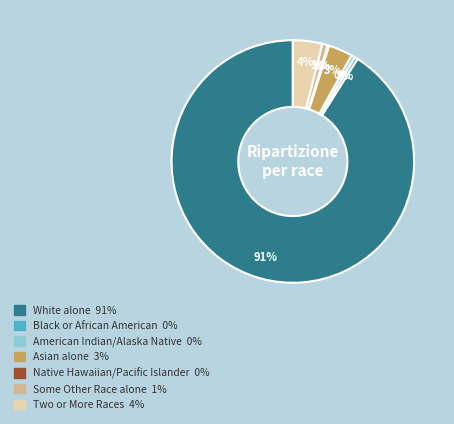

To the nearest percent, what is the average slice percentage?

14%